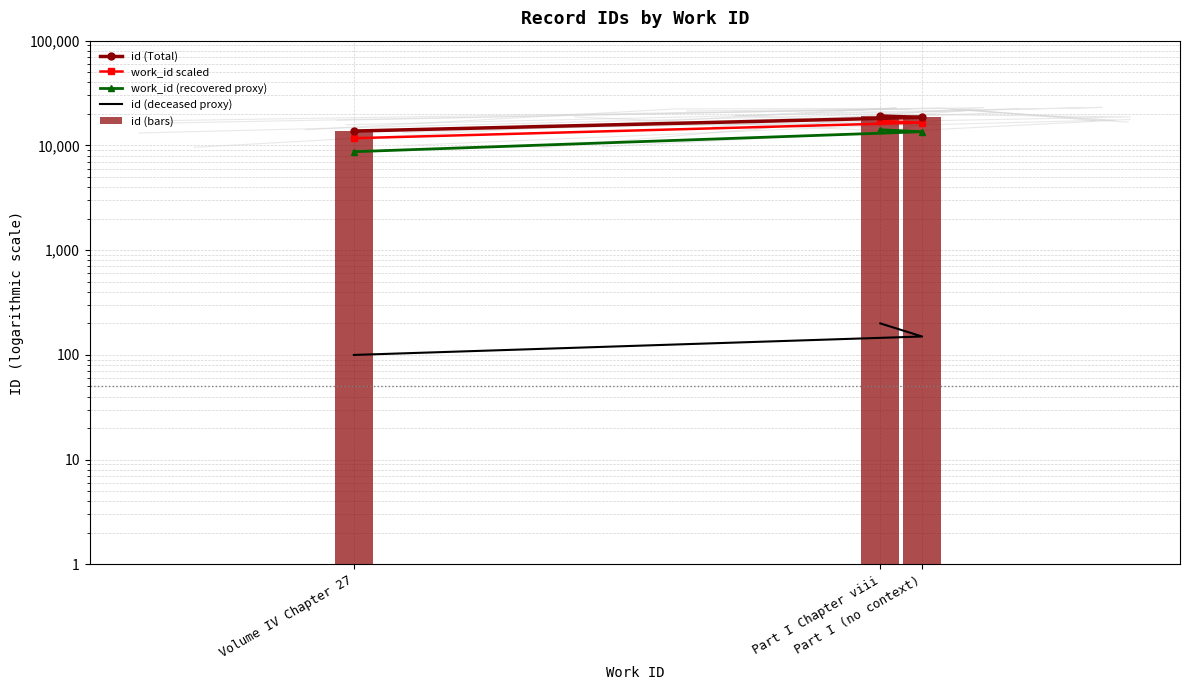

At which category does the chart reach its peak across all series?

Part I Chapter viii